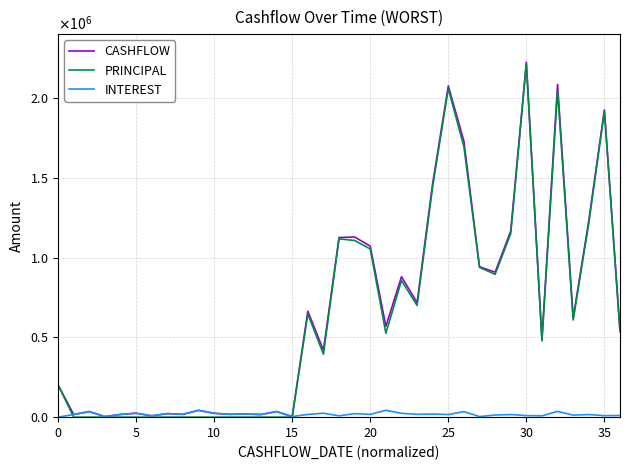

Does the chart display data point markers on the line(s)?

No